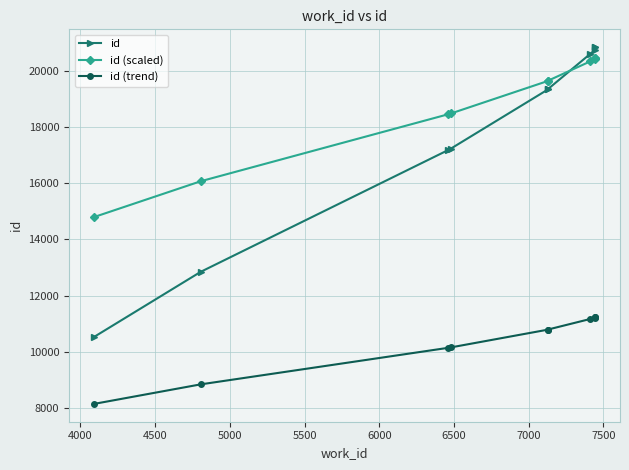

What is the sum of all id (scaled) values?

188690.9